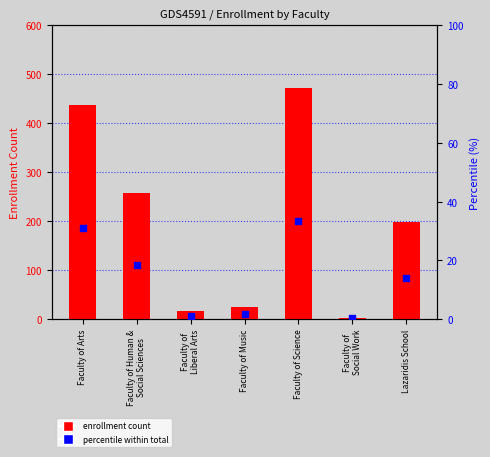

Which series has the largest Y range (max minus min)?

enrollment count